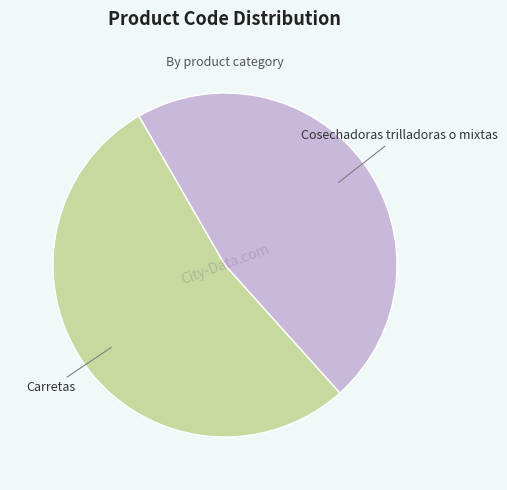

Is it true that Cosechadoras trilladoras o mixtas is 47% of the pie?

True